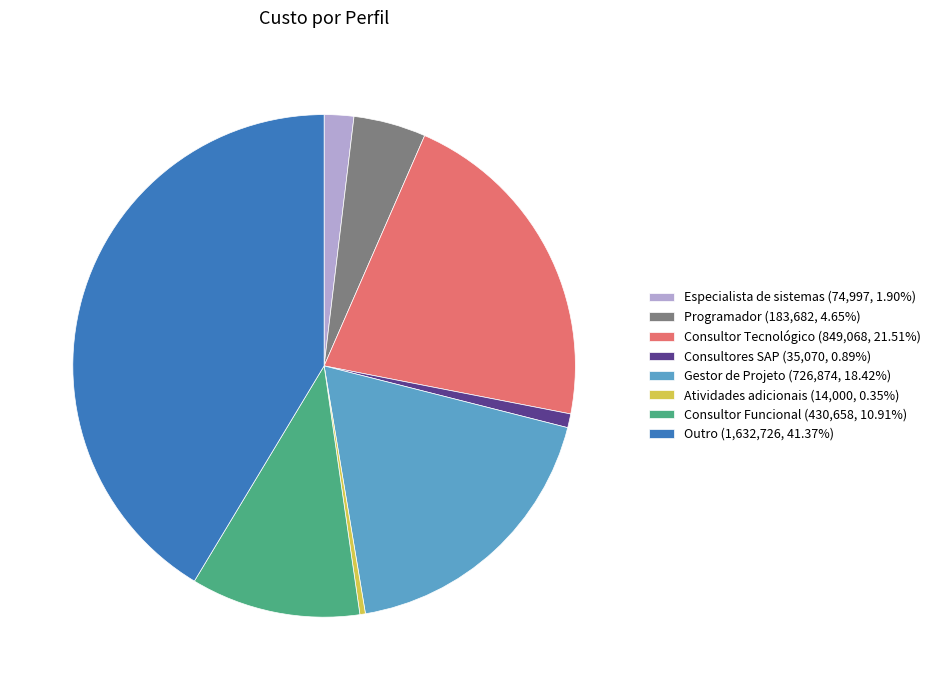

Does any single category account for the majority?

No